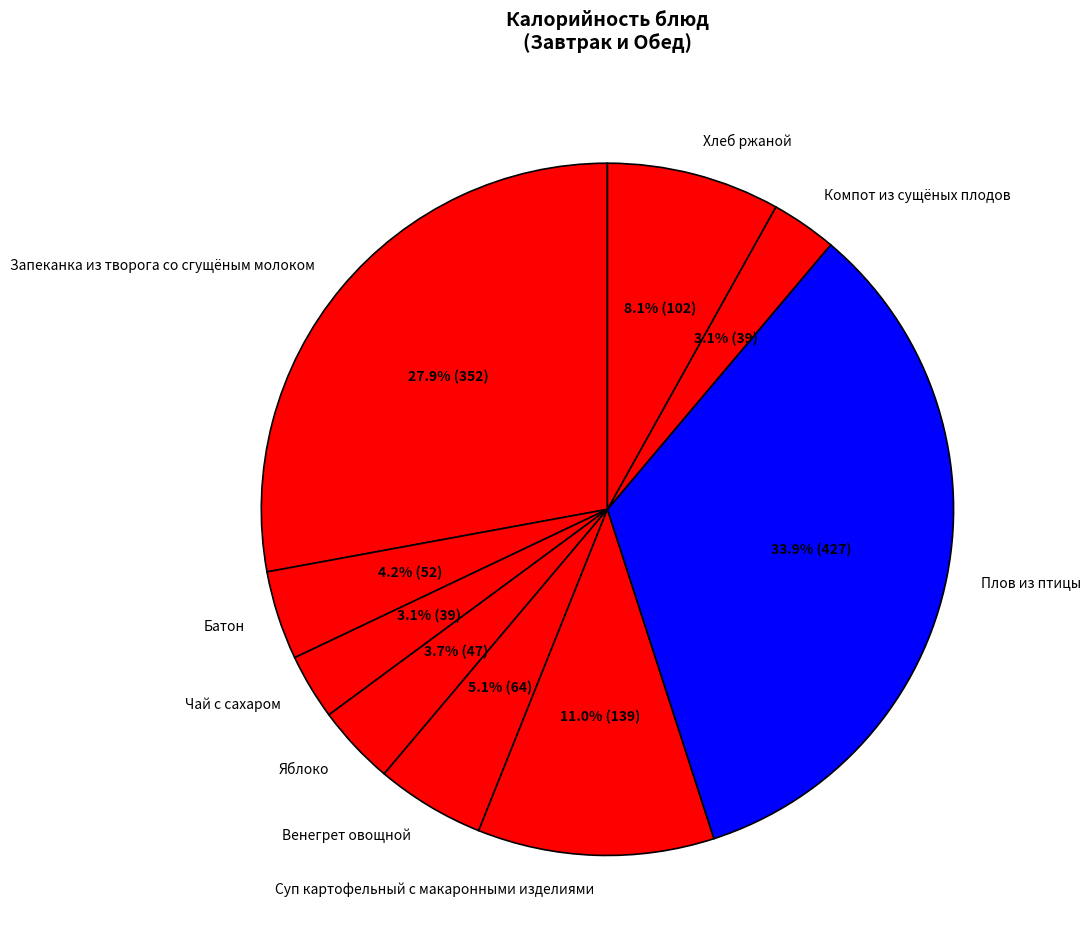

To the nearest percent, what portion does Батон represent?

4%